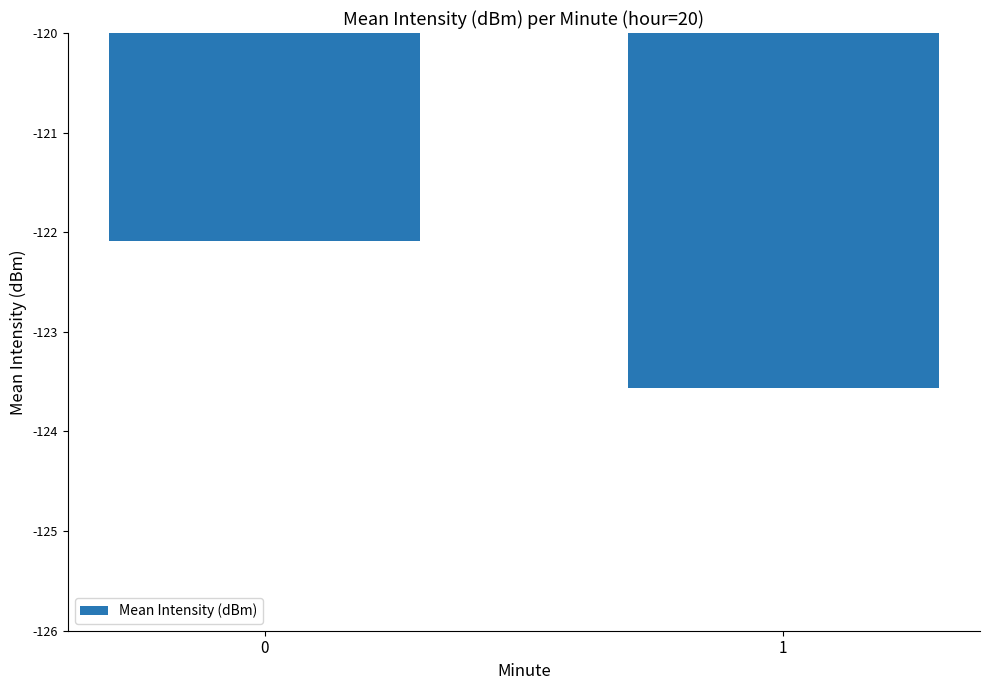

Reading right to left, transcribe all the data shown in this chart.

-123.6	-122.1